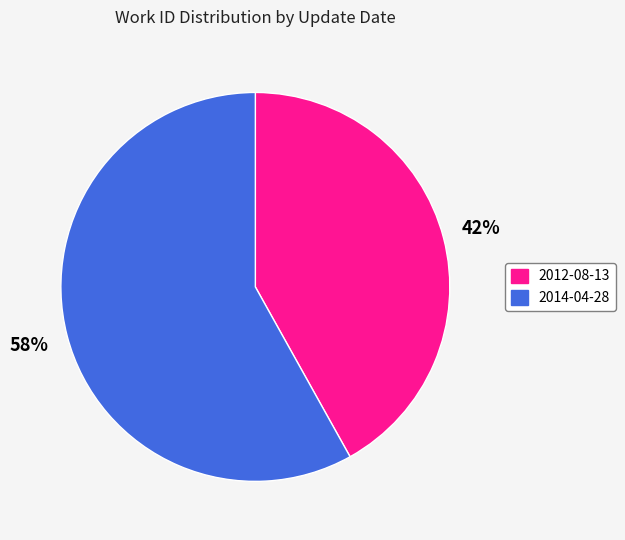

Rank the categories by value from lowest to highest.

2012-08-13, 2014-04-28